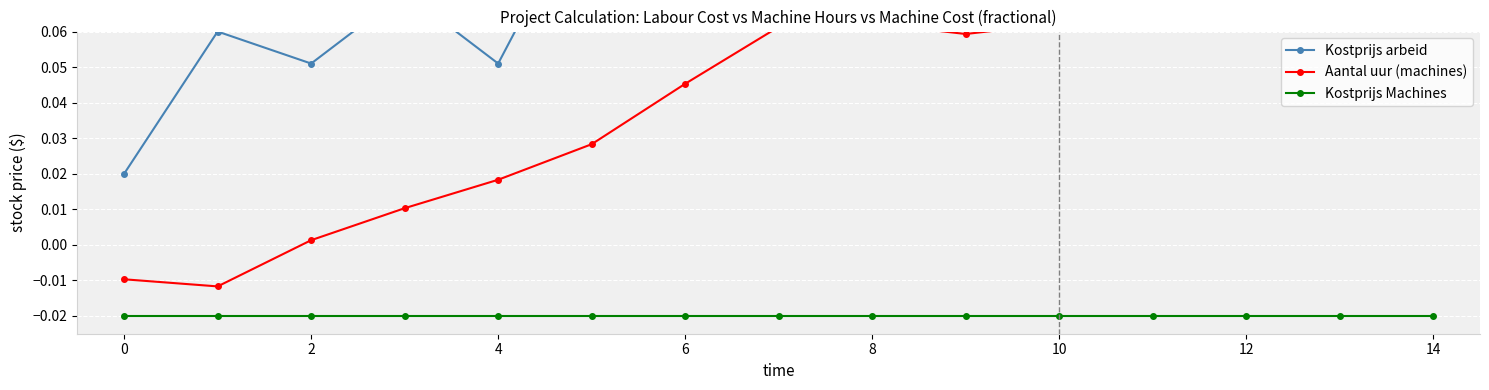

How many distinct data groups are displayed?

3